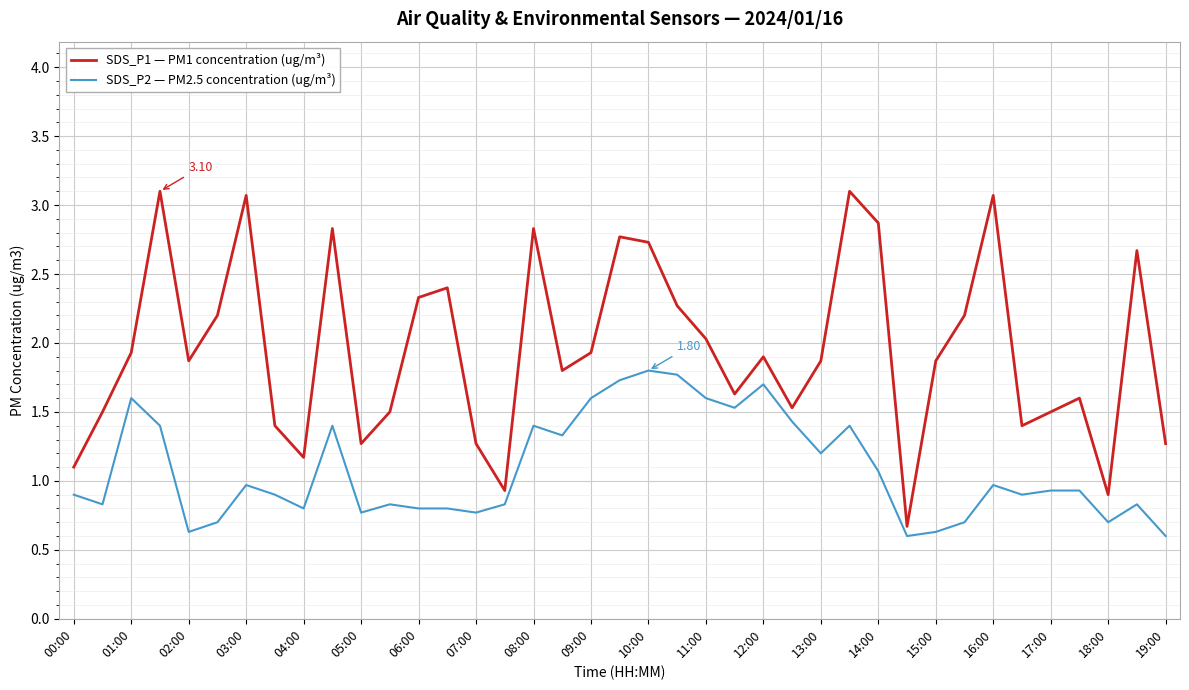

Which series has the widest spread of values?

SDS_P1 — PM1 concentration (ug/m³)